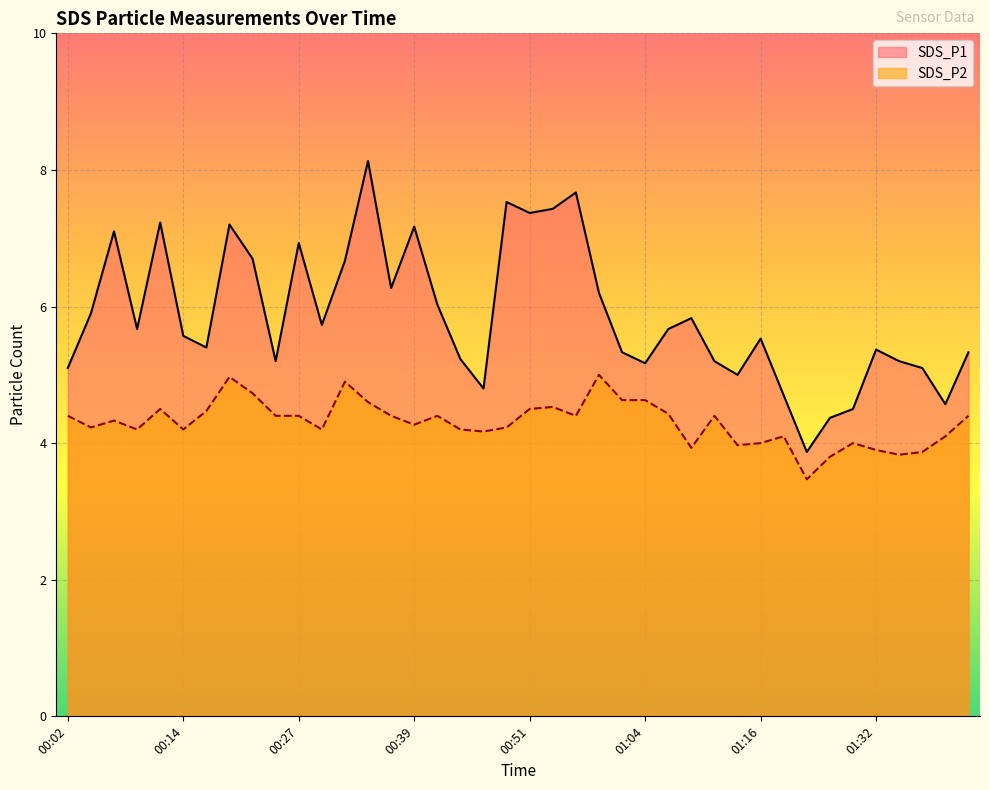

How many lines are shown in the chart?

2